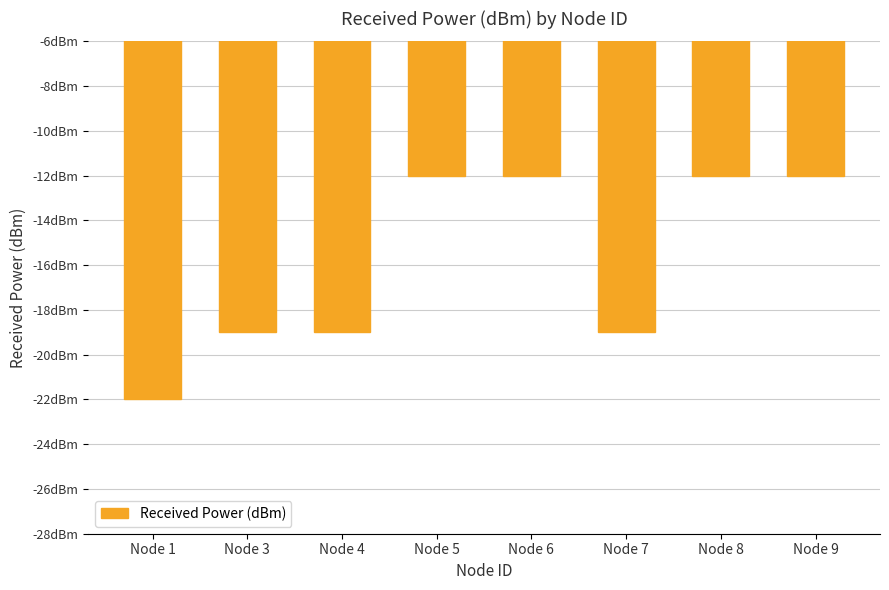

What value does the data have at Node 7, to the nearest 5?

-20